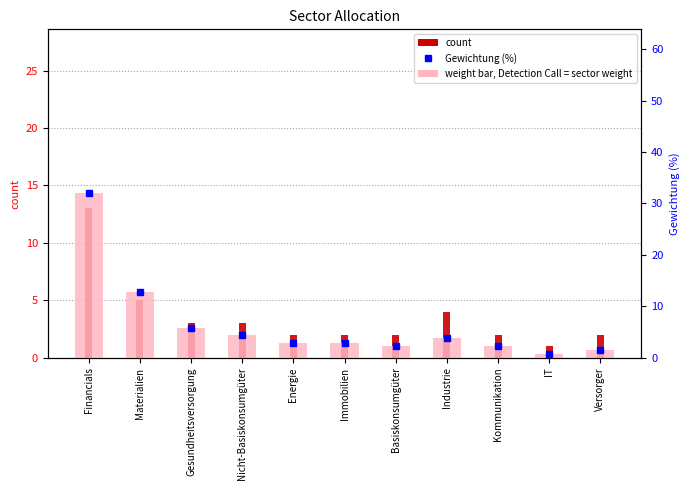

What is the lowest value of the count series?

1.0